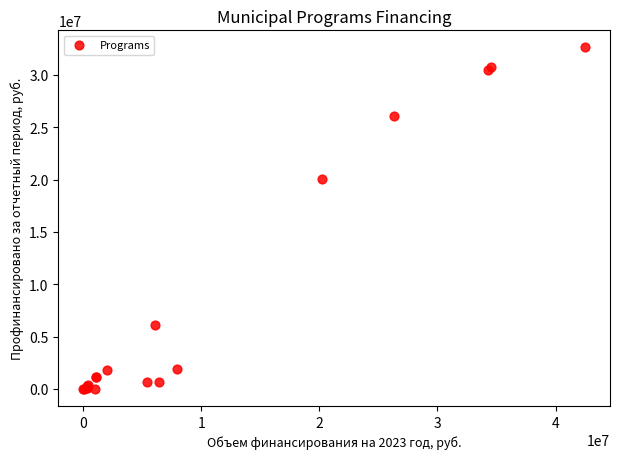

What Y value in the scatter plot is closest to 16317519?

20046967.0